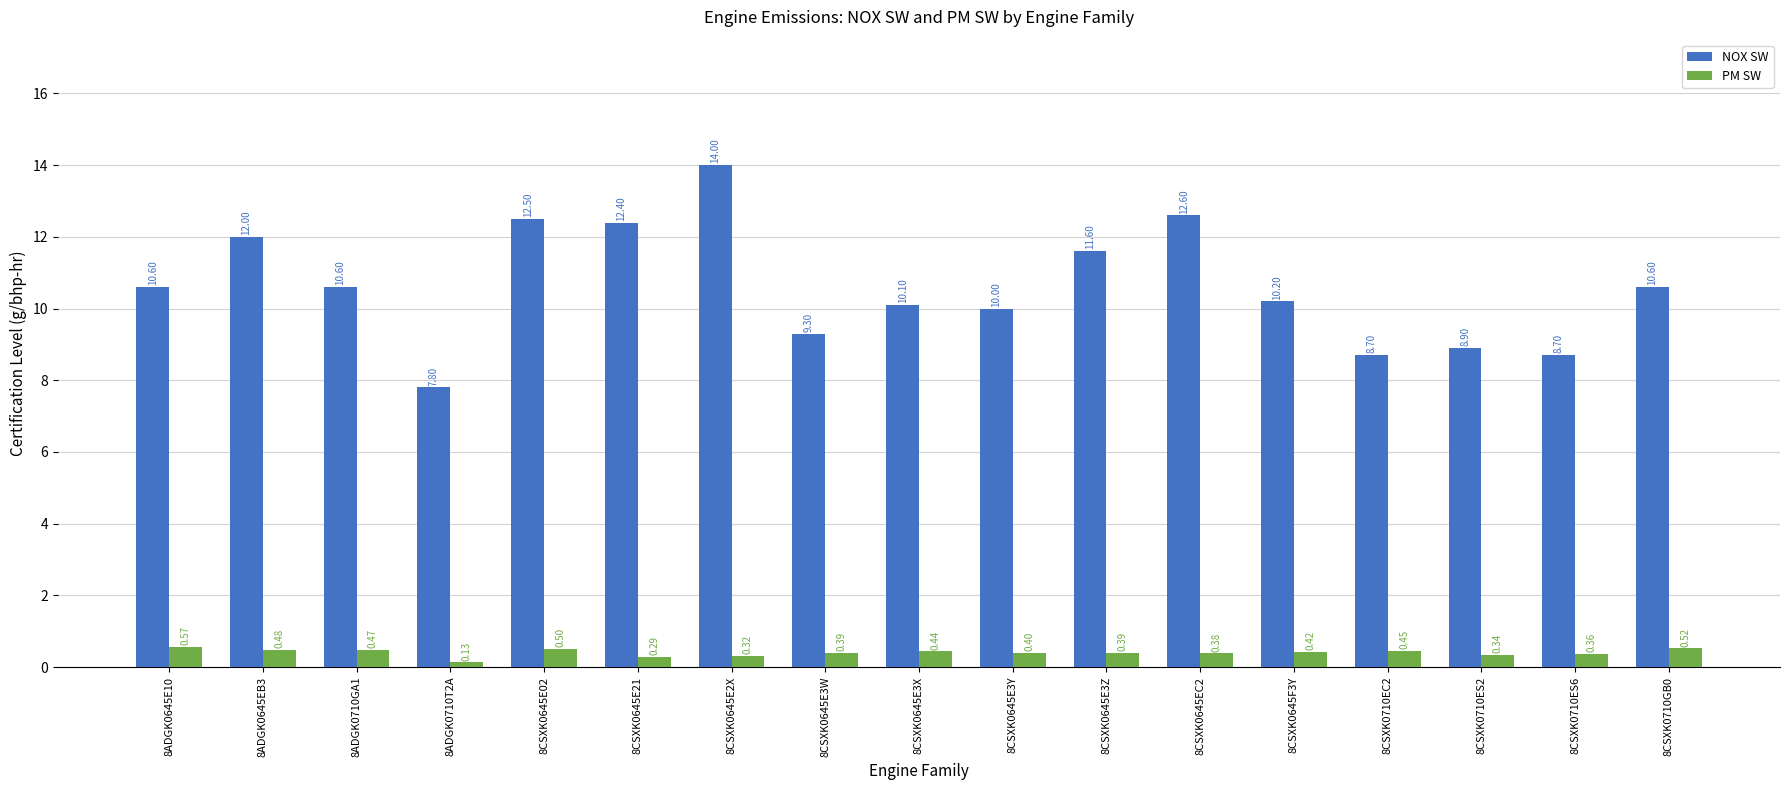

What is the average value of the NOX SW series?

10.6